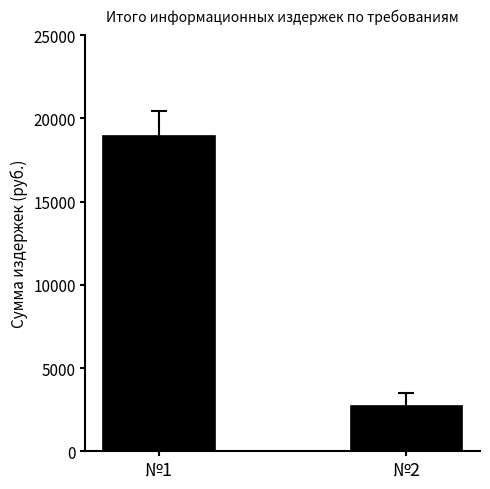

How many values exceed 18929?

1